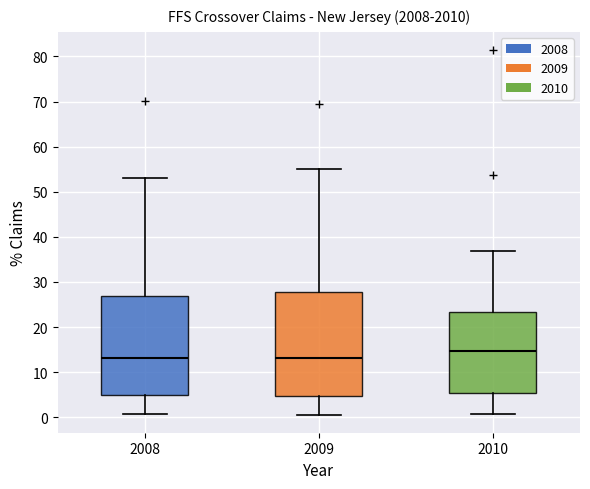

Reading left to right, read every box against the y-axis: the position of its median line, the range the box covers, and the ends of its whiskers. The values are not printed on the chart, so give them approximately, as read against the axis.

2008: median 13, box 5 to 27, whiskers 1 to 53
2009: median 13, box 5 to 28, whiskers 1 to 55
2010: median 15, box 5 to 23, whiskers 1 to 37